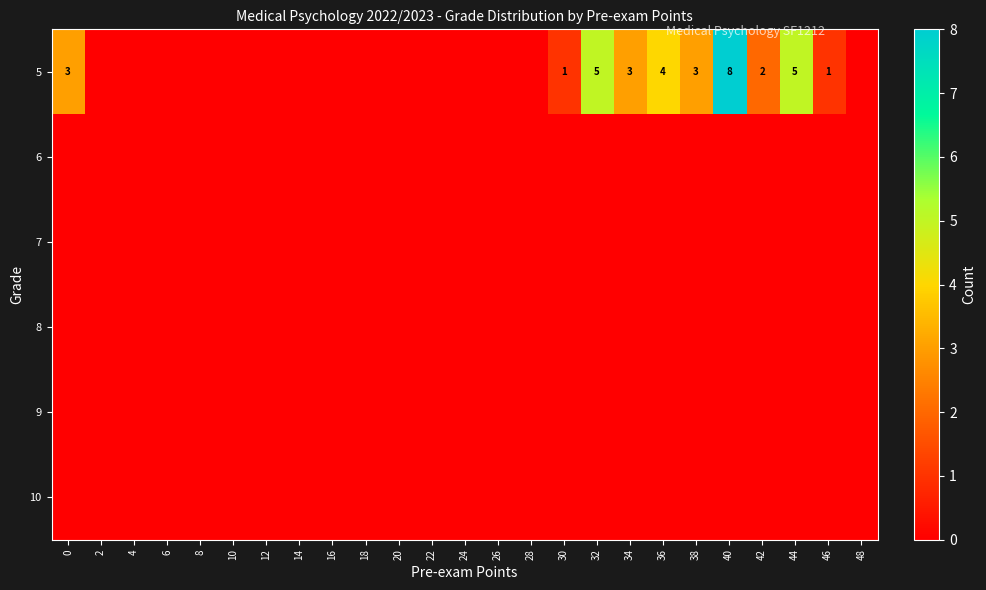

The value of 5 at 0 is 3. True or false?

True